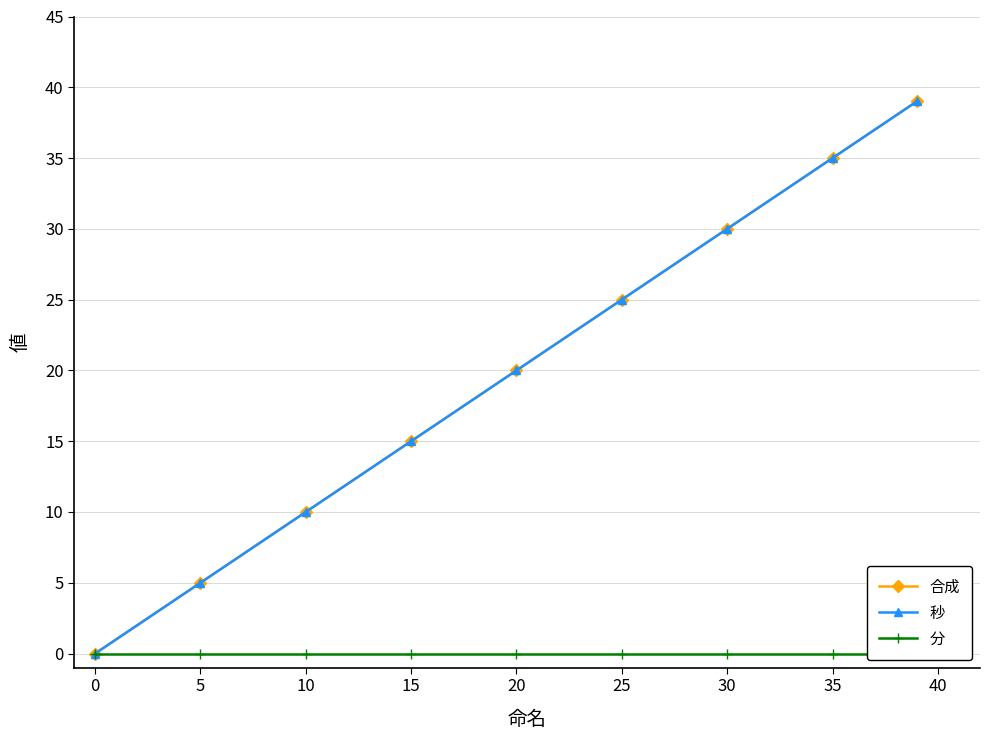

True or false: 秒 has a value of 55 at 30.

False